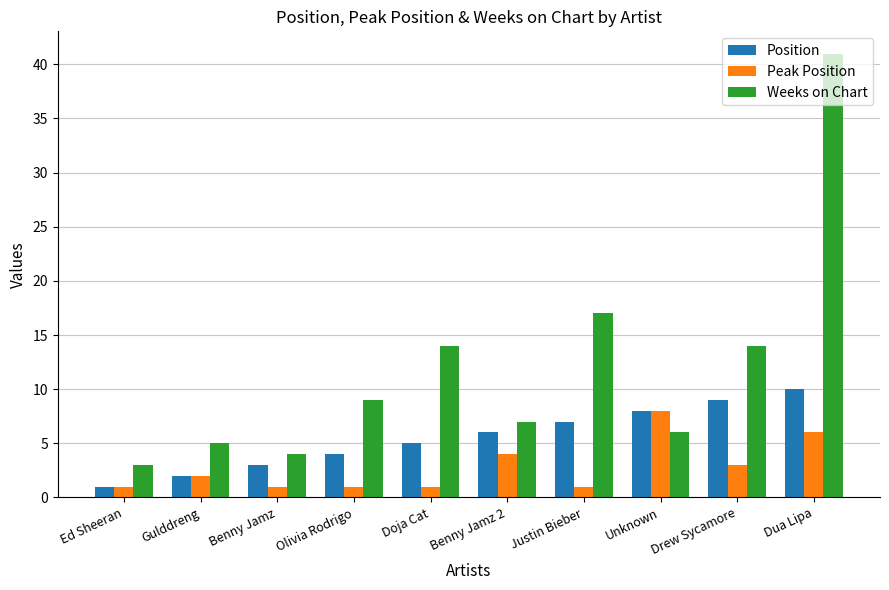

Reading right to left, extract all data points from this chart.

Position: 10	9	8	7	6	5	4	3	2	1
Peak Position: 6	3	8	1	4	1	1	1	2	1
Weeks on Chart: 41	14	6	17	7	14	9	4	5	3